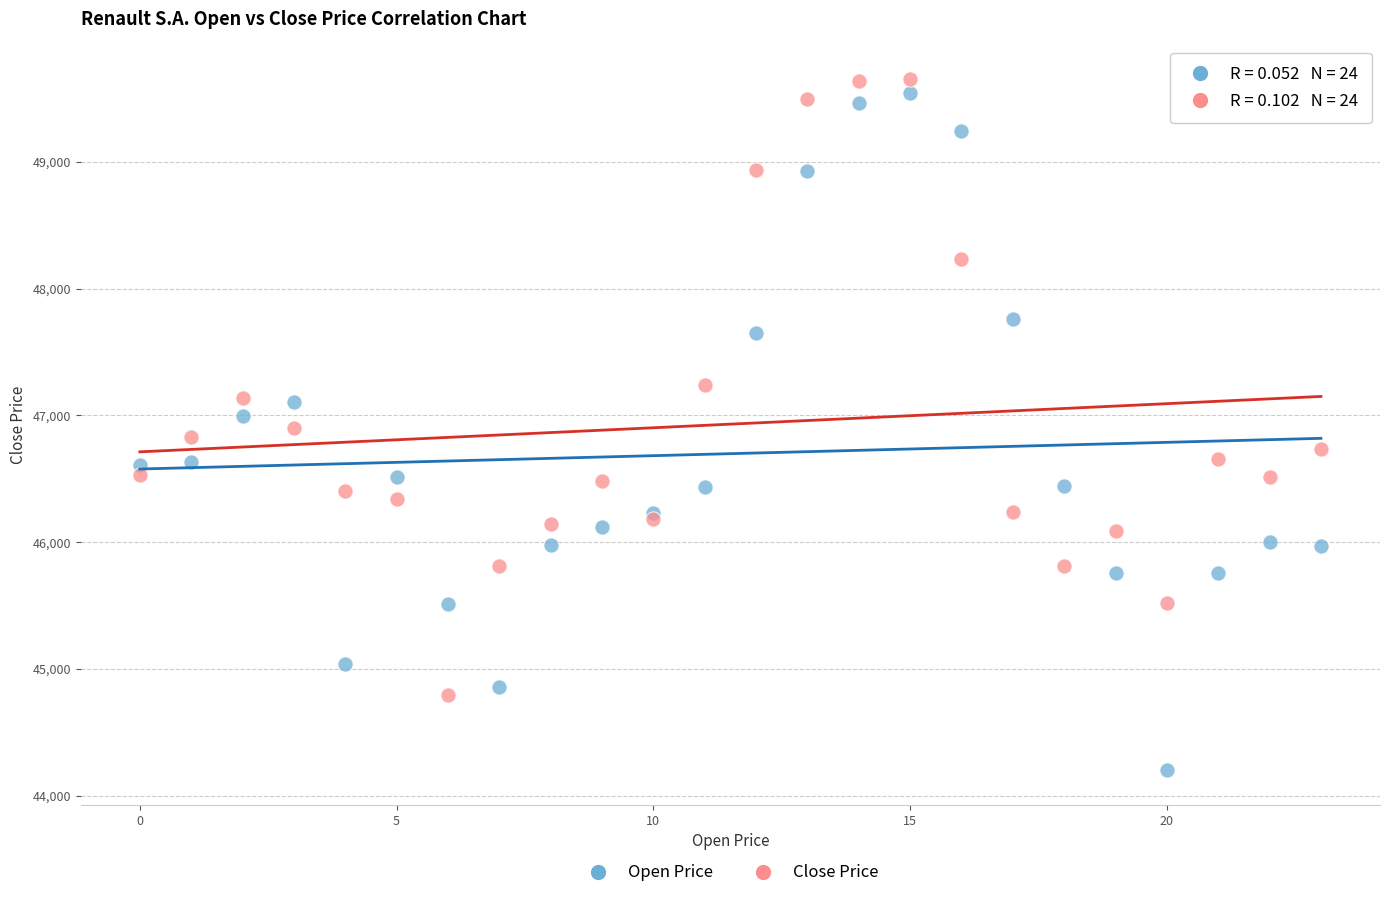

Which series reaches the minimum Y coordinate?

Open Price